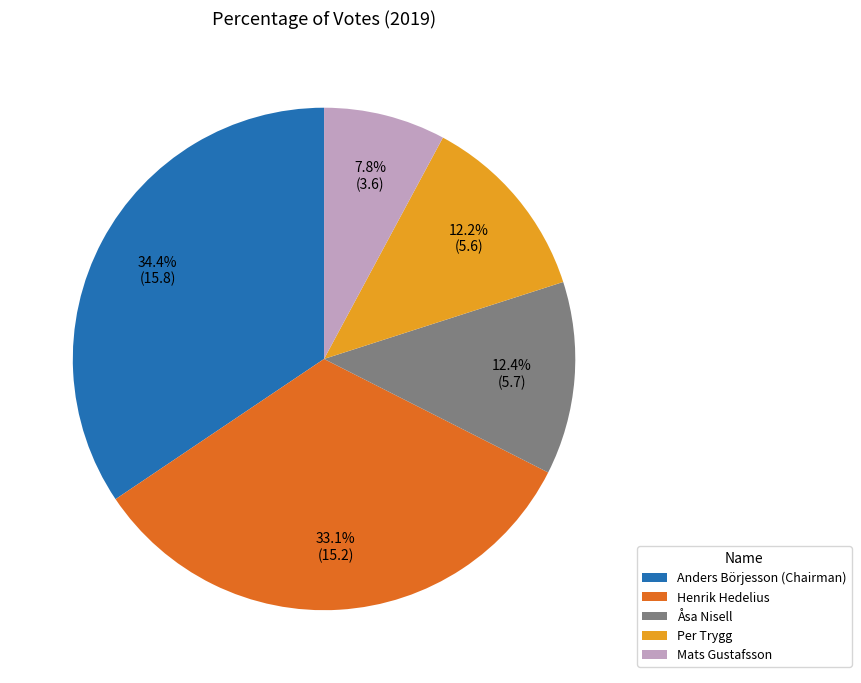

Which has a higher value, Anders Börjesson (Chairman) or Per Trygg?

Anders Börjesson (Chairman)